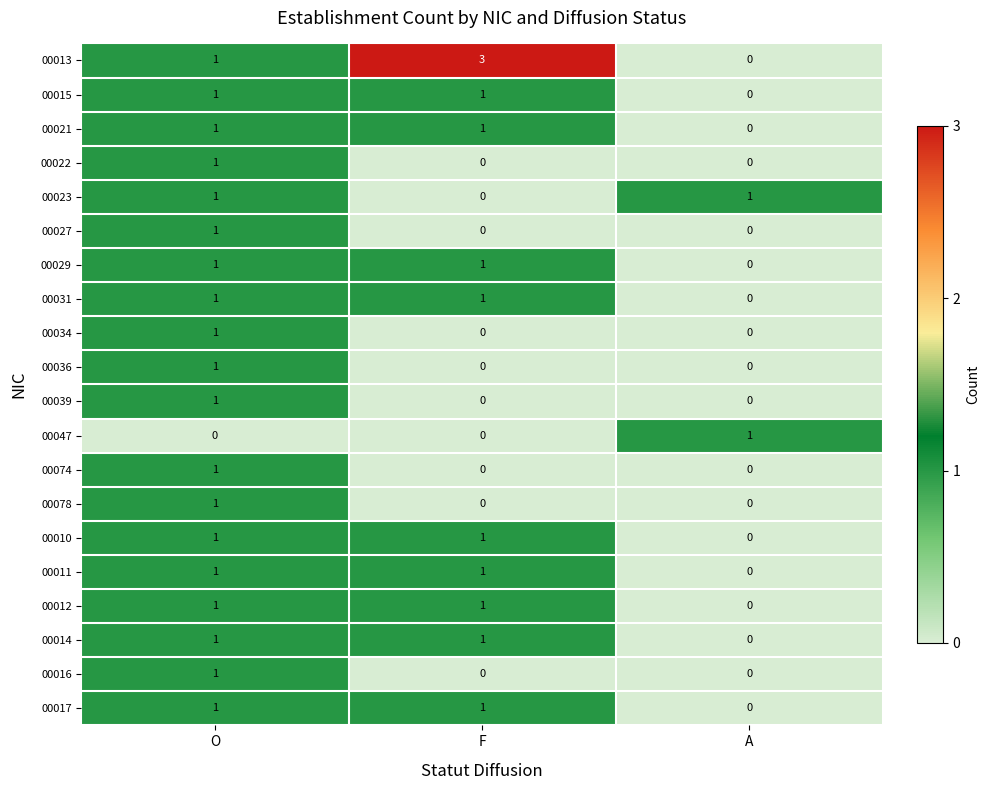

What is the total value across all series at O?

19